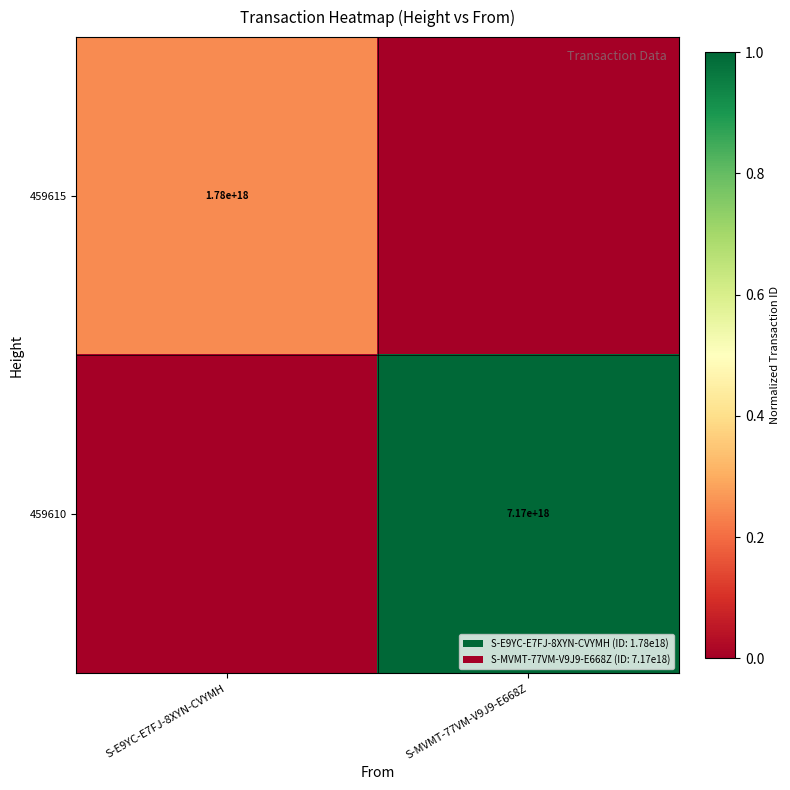

The value of 459615 at S-E9YC-E7FJ-8XYN-CVYMH is 1780000000000000000. True or false?

True